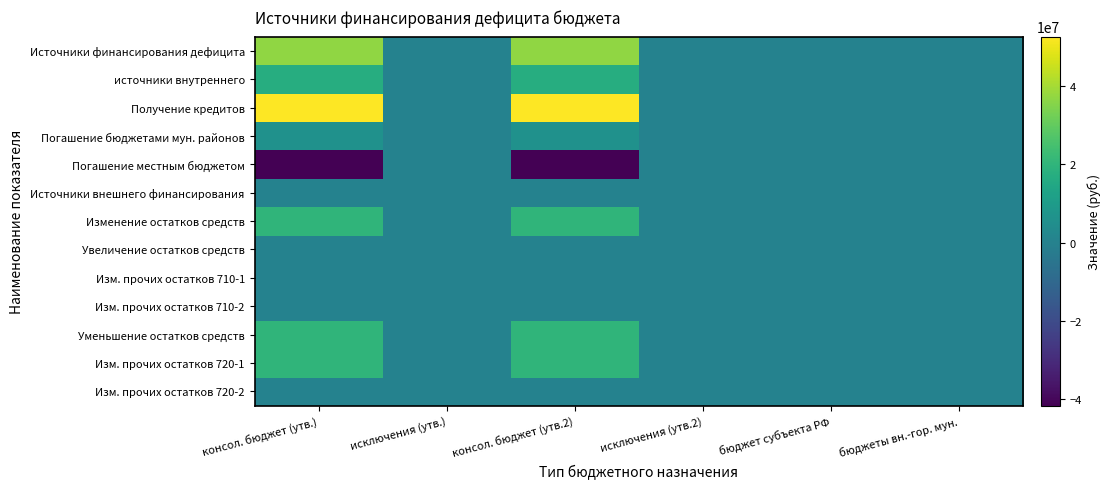

Which series has the largest total across all categories?

Получение кредитов